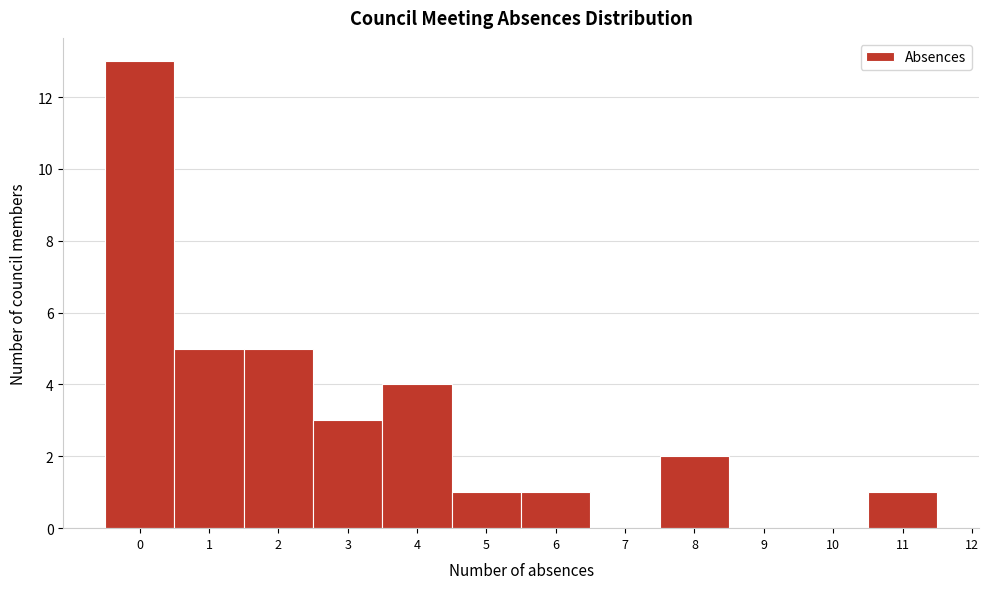

Which range on the x-axis has the tallest bar?

-0.5 to 0.5